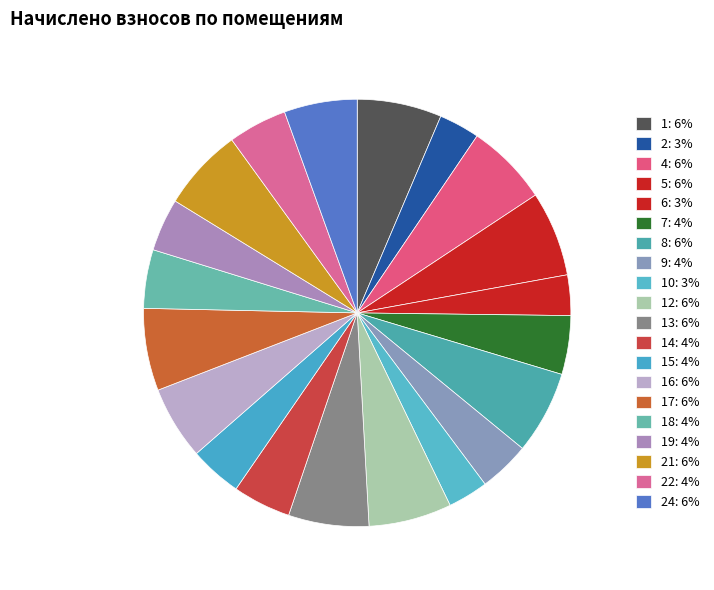

Count the number of slices in the pie.

20